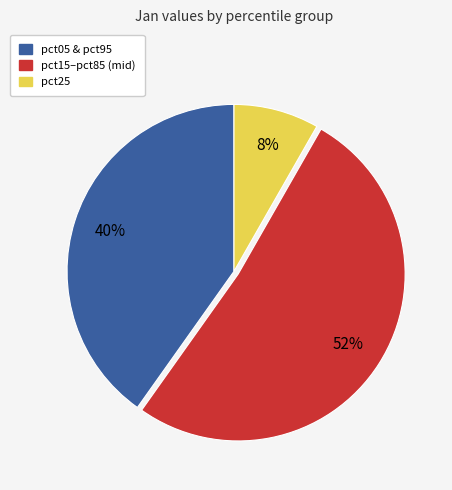

To the nearest percent, what is the average slice percentage?

33%